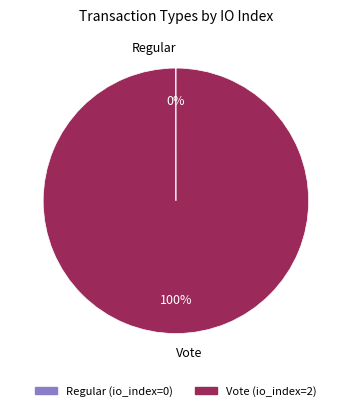

What is the largest slice in the pie chart?

Vote